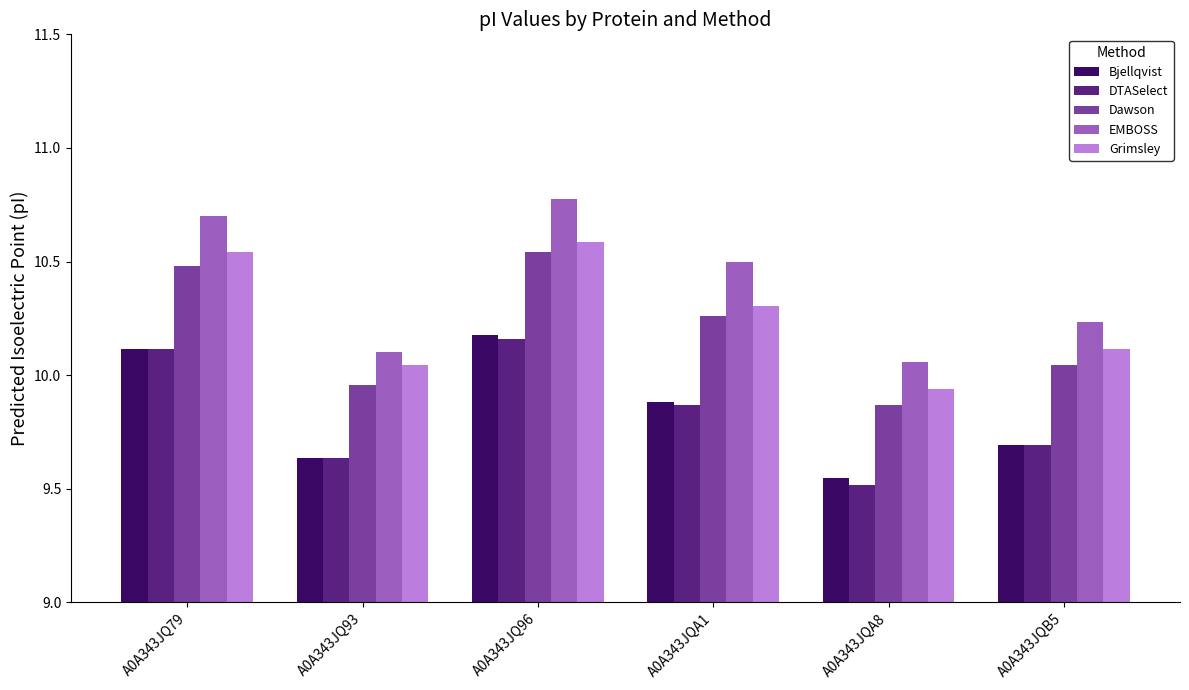

List the labels in order of Bjellqvist value, smallest first.

A0A343JQA8, A0A343JQ93, A0A343JQB5, A0A343JQA1, A0A343JQ79, A0A343JQ96